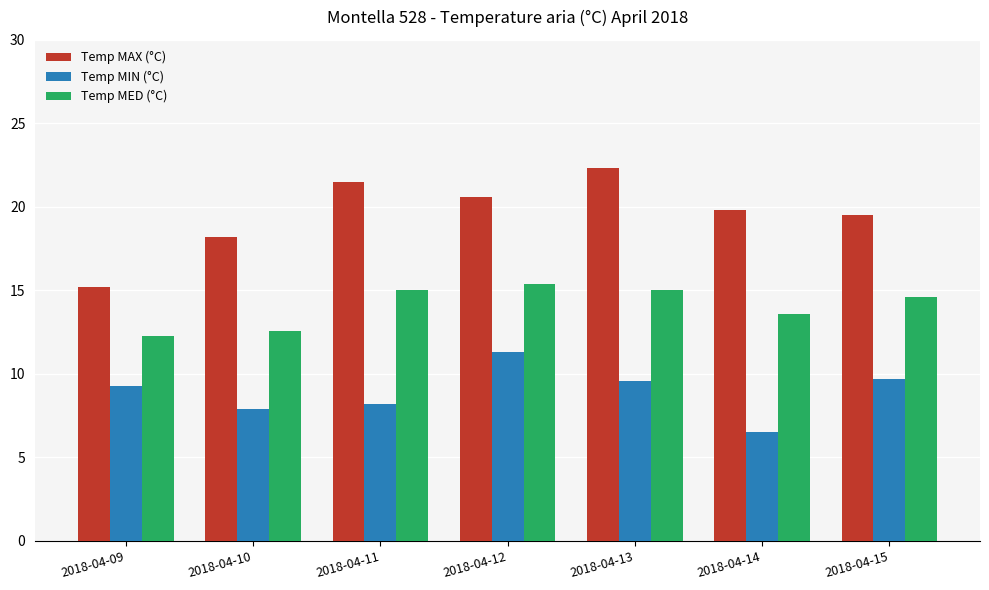

True or false: Temp MIN (°C) has a value of 16.6 at 2018-04-15.

False